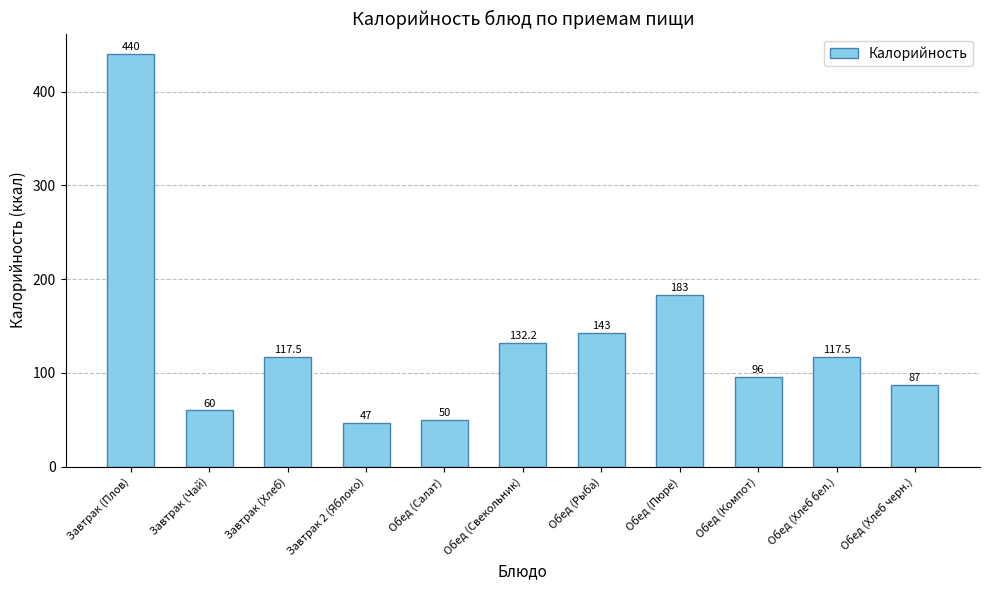

How many distinct data groups are displayed?

1